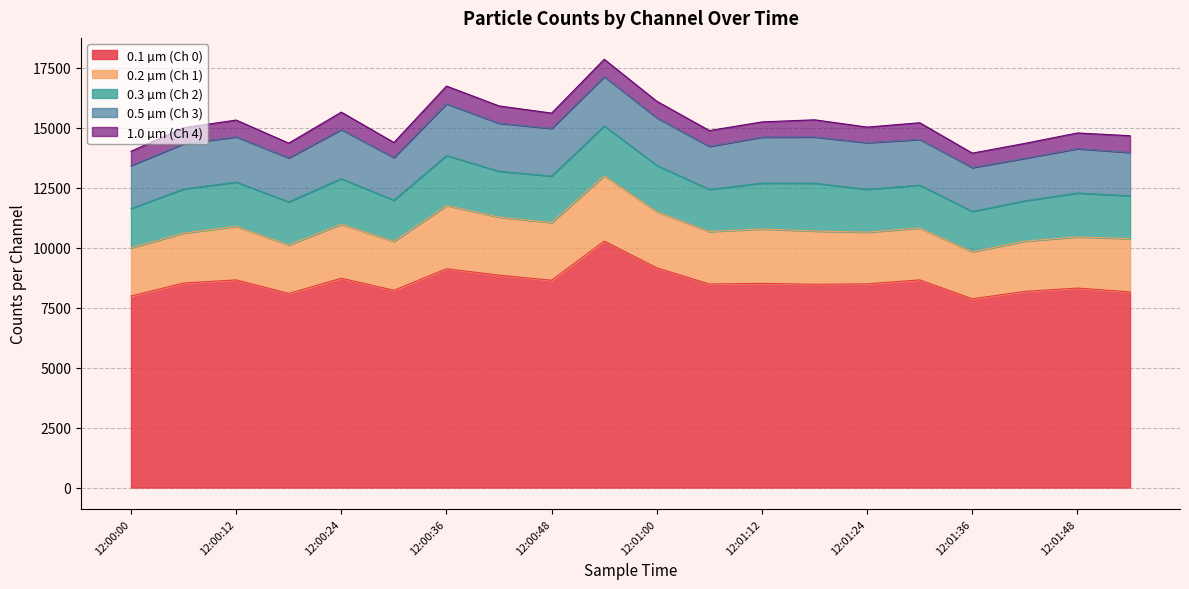

Read the 1.0 µm (Ch 4) value at 12:01:24, to the nearest 10.

650